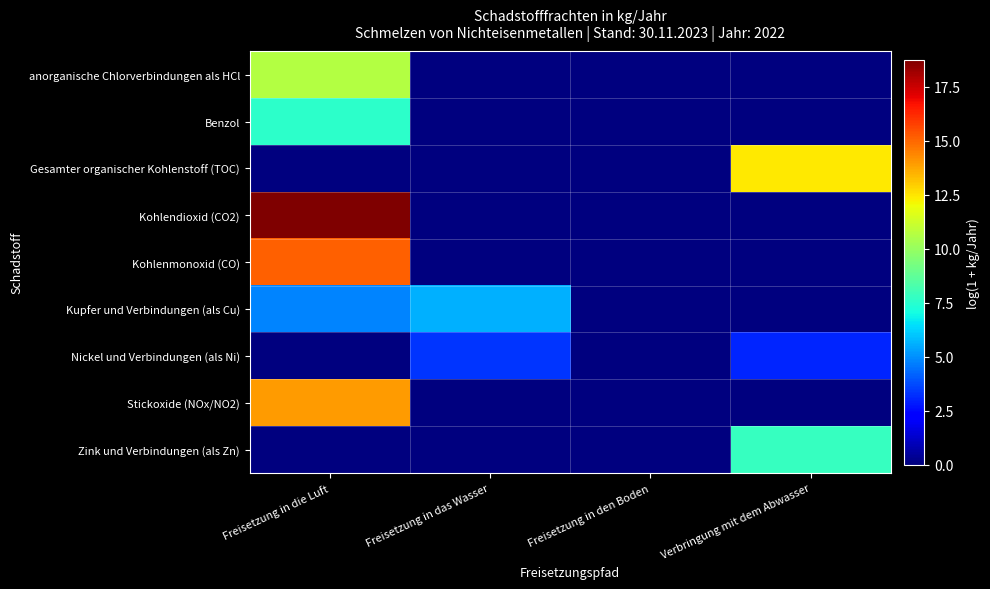

At which category does the chart reach its minimum across all series?

Freisetzung in das Wasser